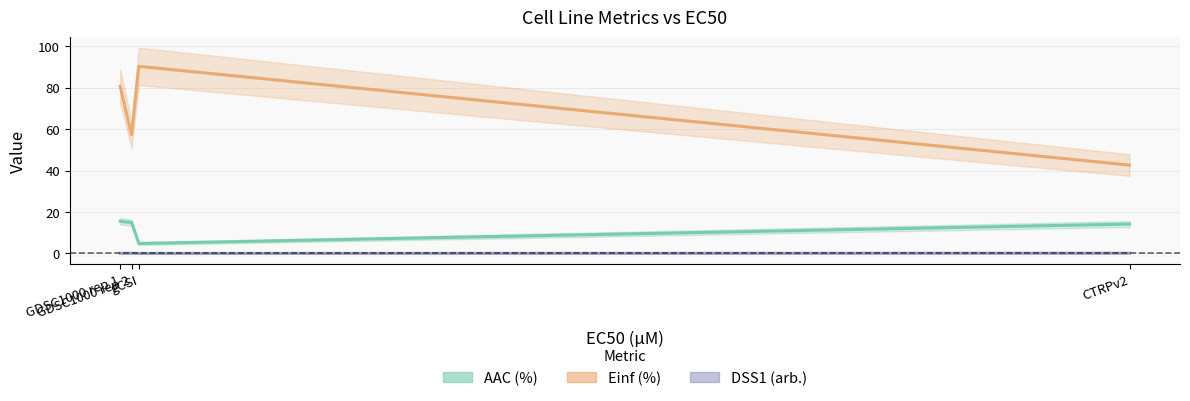

At which category does Einf (%) reach its first local valley?

GDSC1000 rep 2